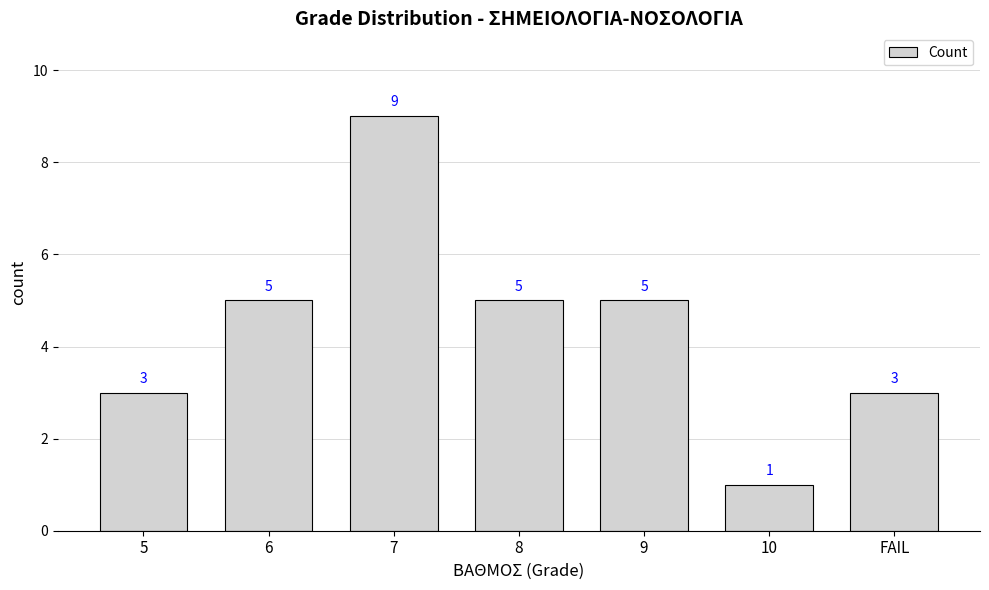

What is the label of the 3rd bar from the left?

7